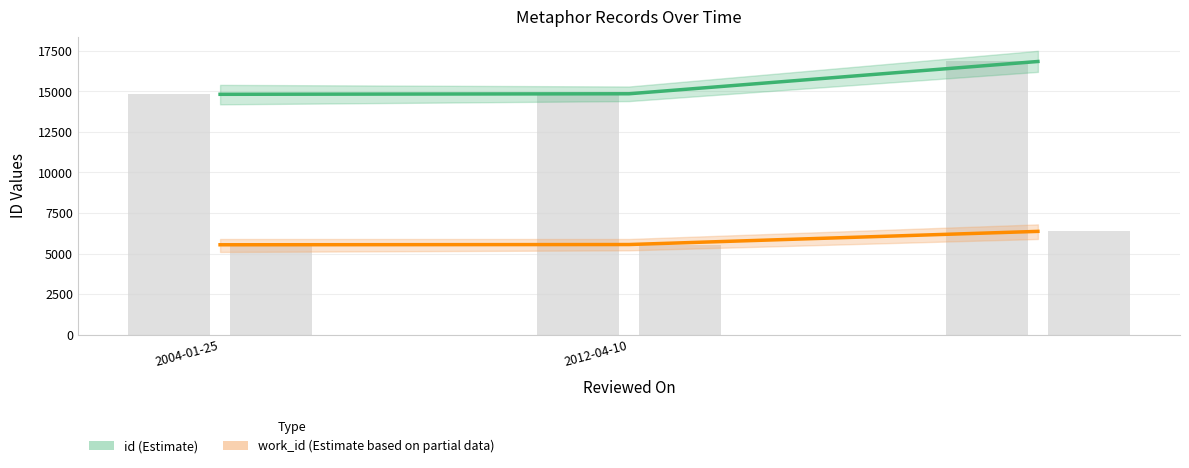

What is the spread (max minus min) of values at 2012-04-10?

9293